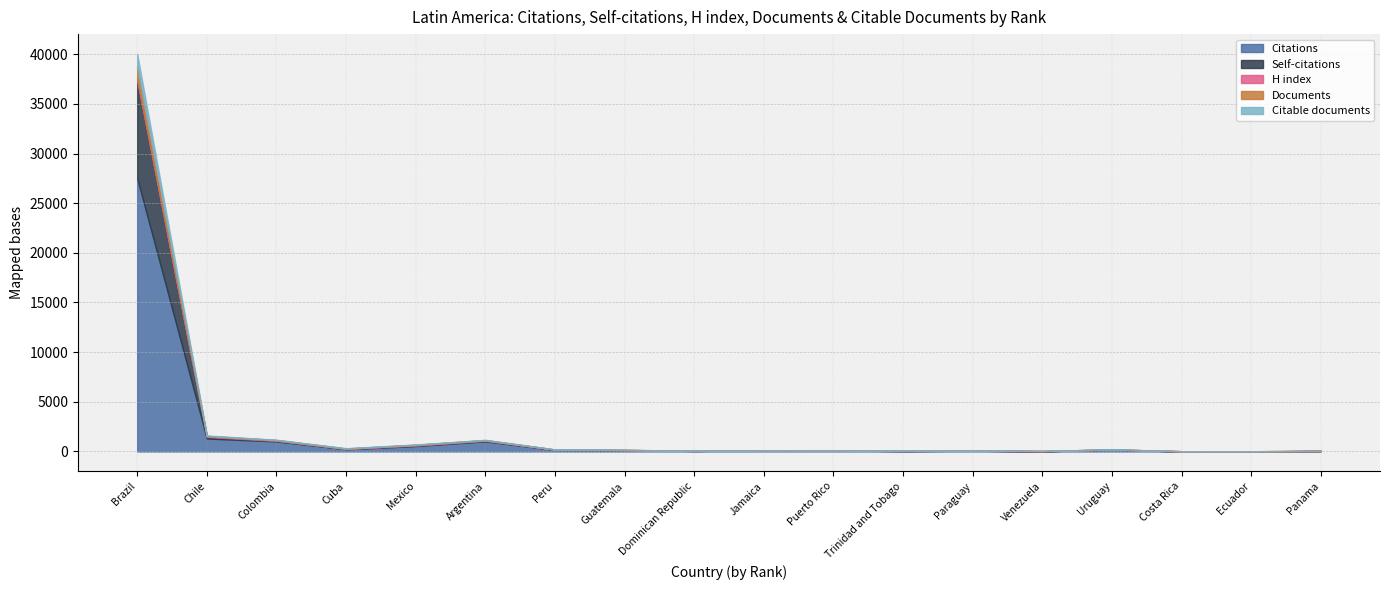

What is the difference between the maximum and minimum values in the Citable documents series?

1234